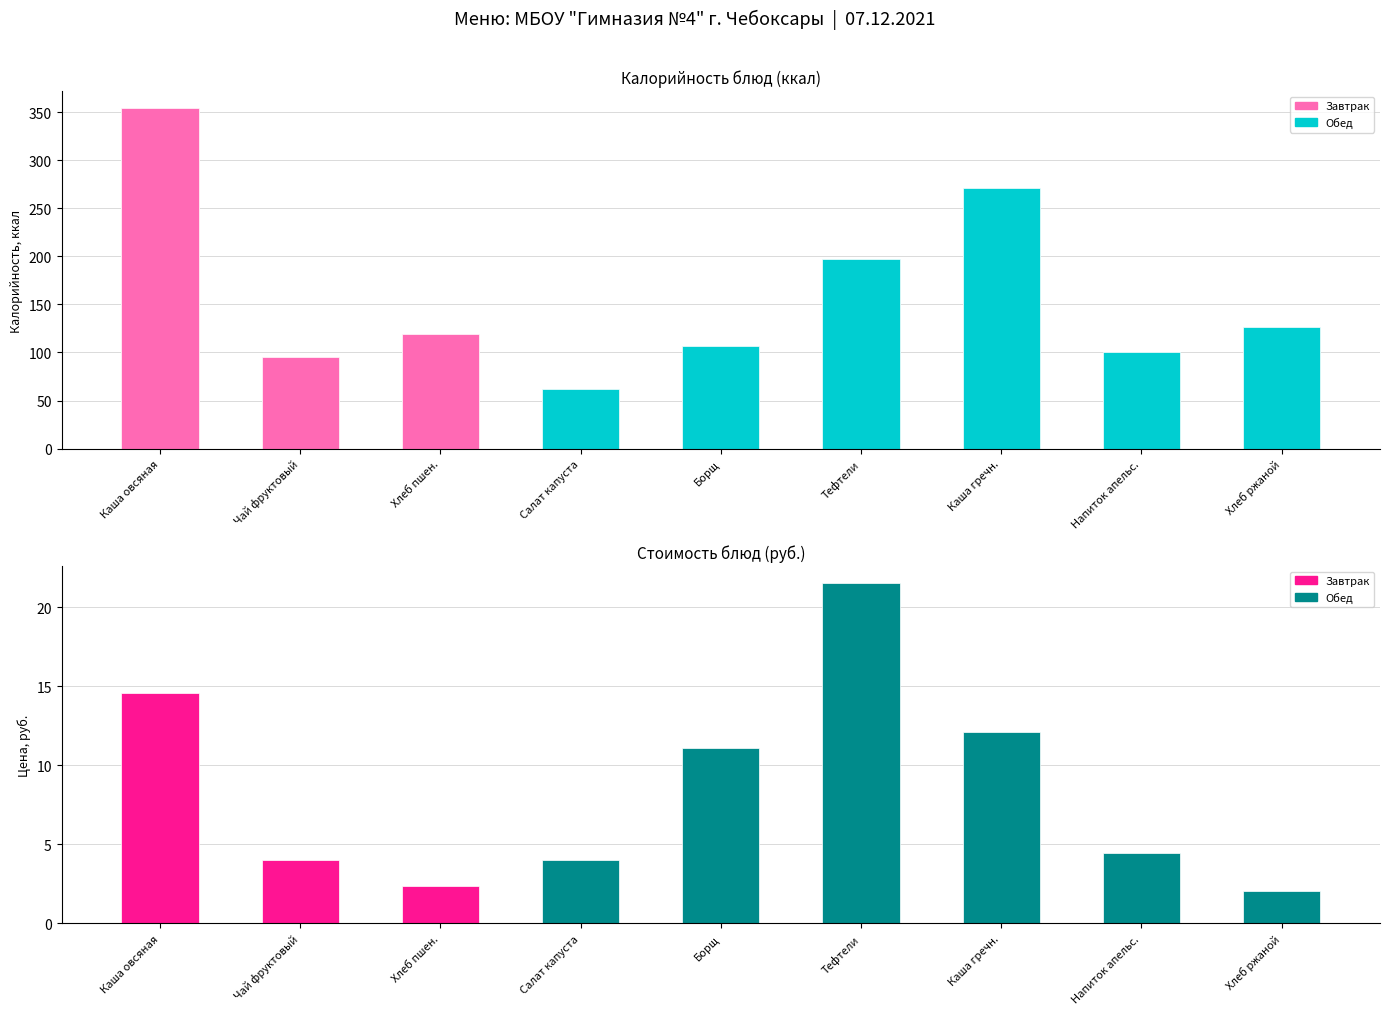

How many categories are shown in the chart?

9